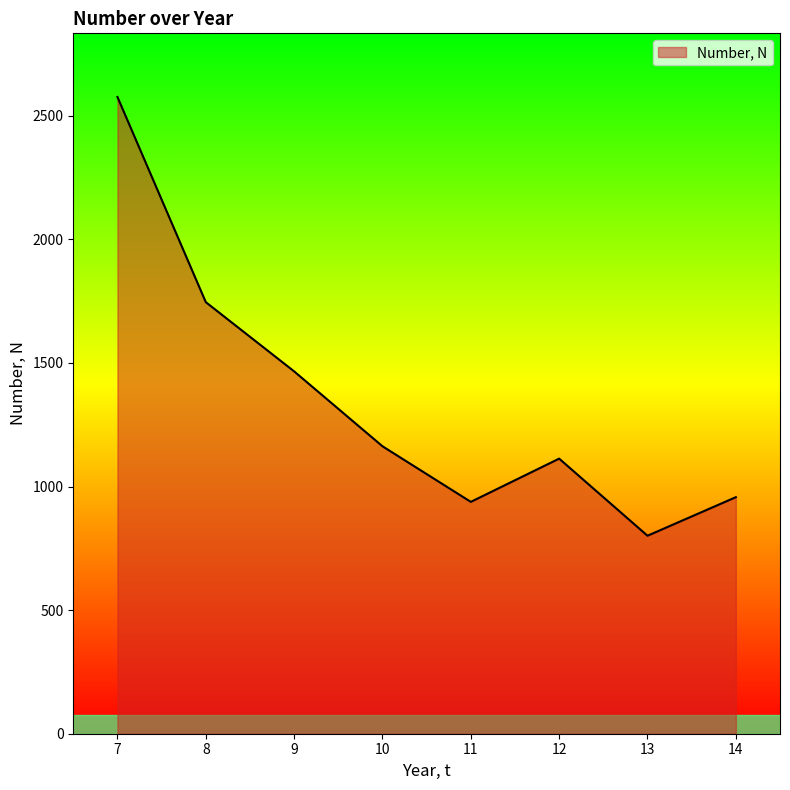

What is the average value?

1345